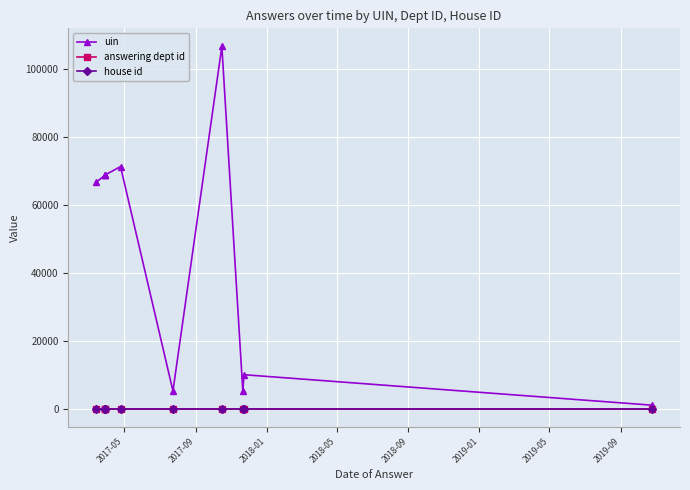

True or false: answering dept id has a value of 1 at 2017-05.

True